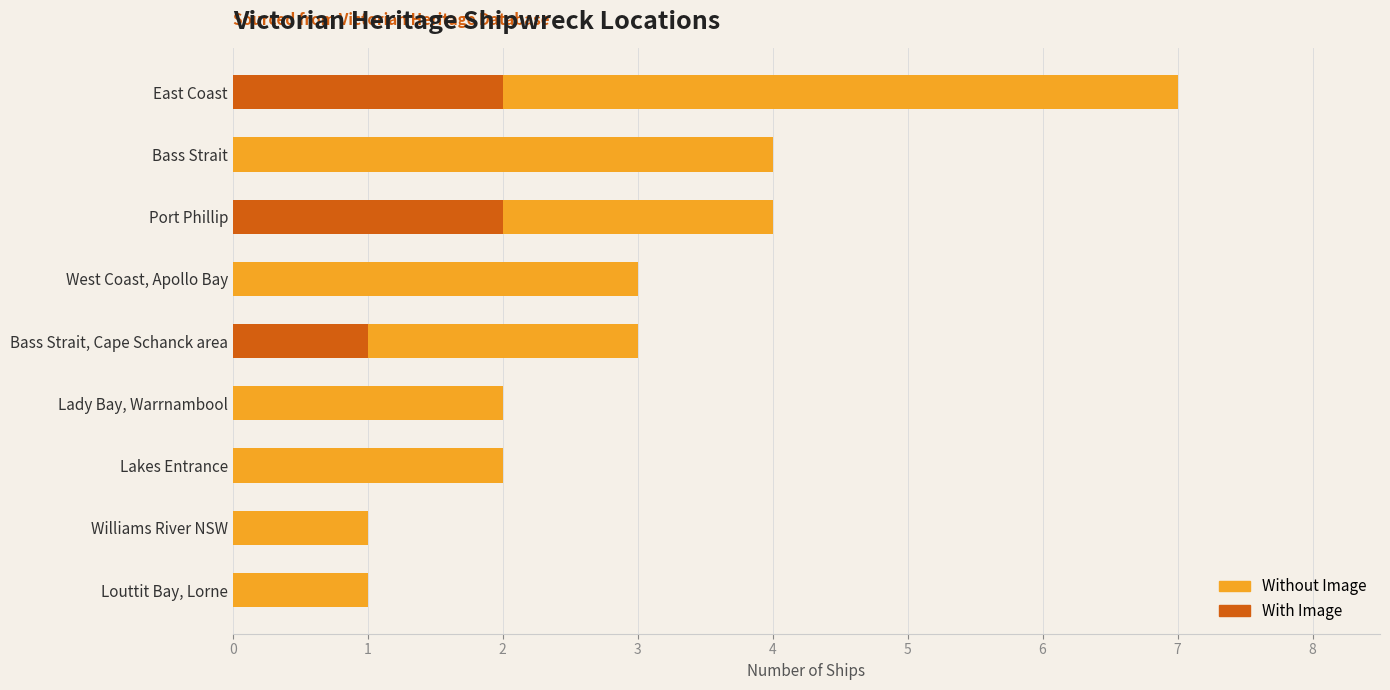

At which category is the sum across all series the highest?

East Coast